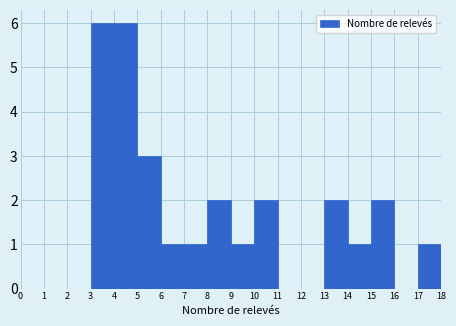

What is the height of the bar covering 5 to 6 on the x-axis? The values are not printed on the chart, so give them approximately, as read against the axis.

3